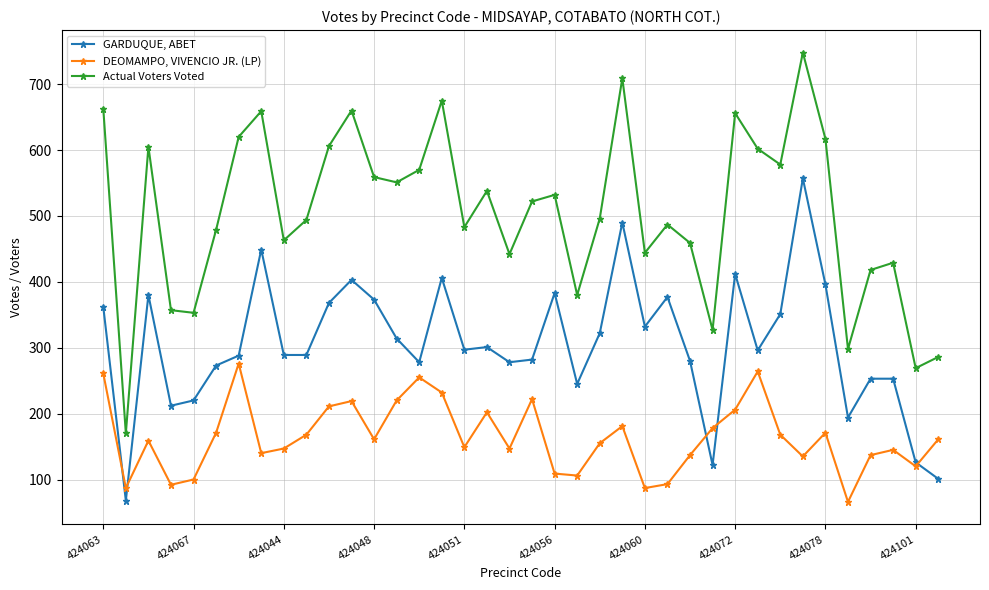

List the series in order of their peak value, lowest first.

DEOMAMPO, VIVENCIO JR. (LP), GARDUQUE, ABET, Actual Voters Voted